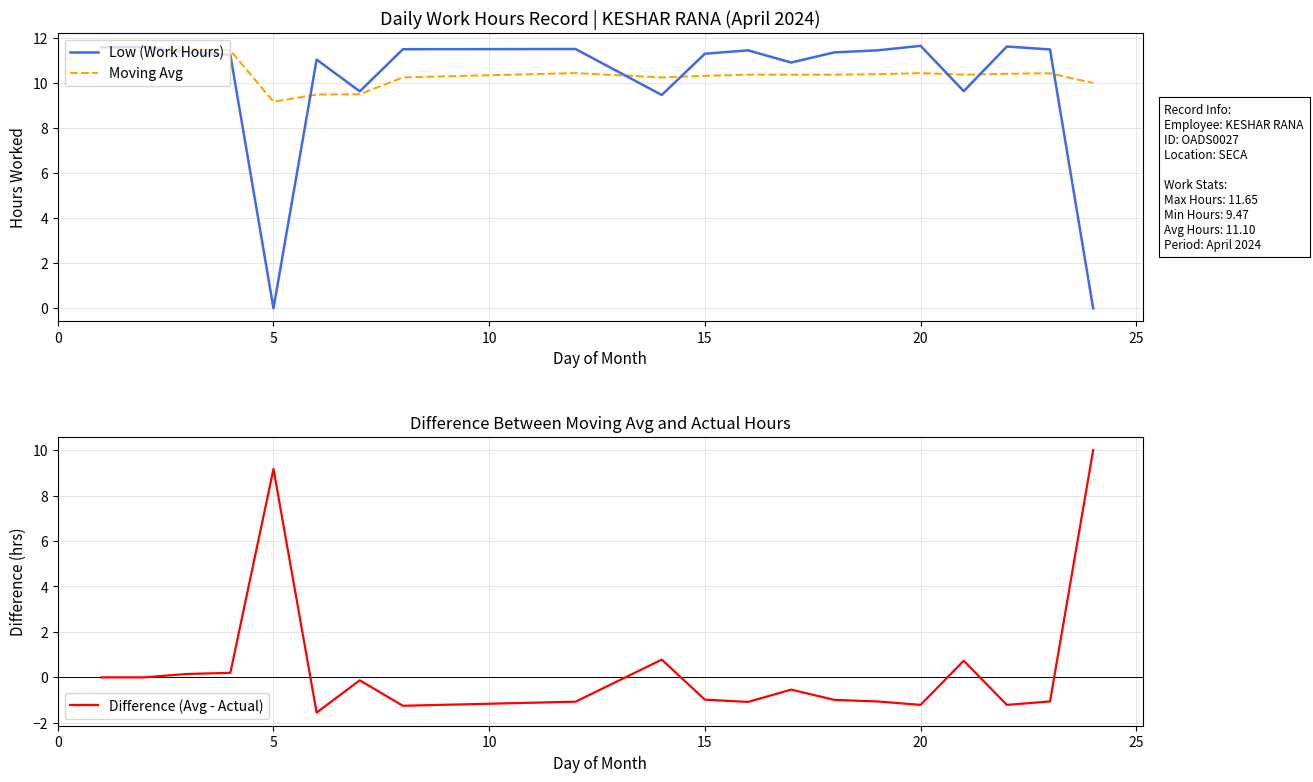

True or false: Low (Work Hours) and Moving Avg cross at least once.

True